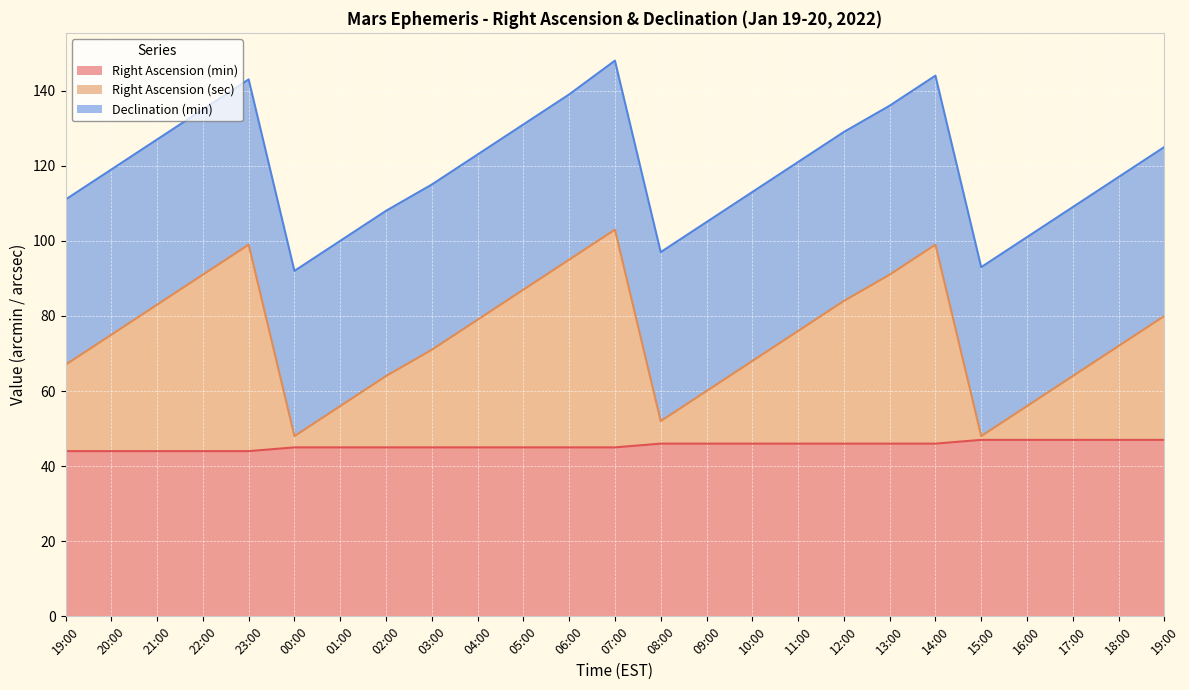

What is the label of the 5th point from the right?

15:00